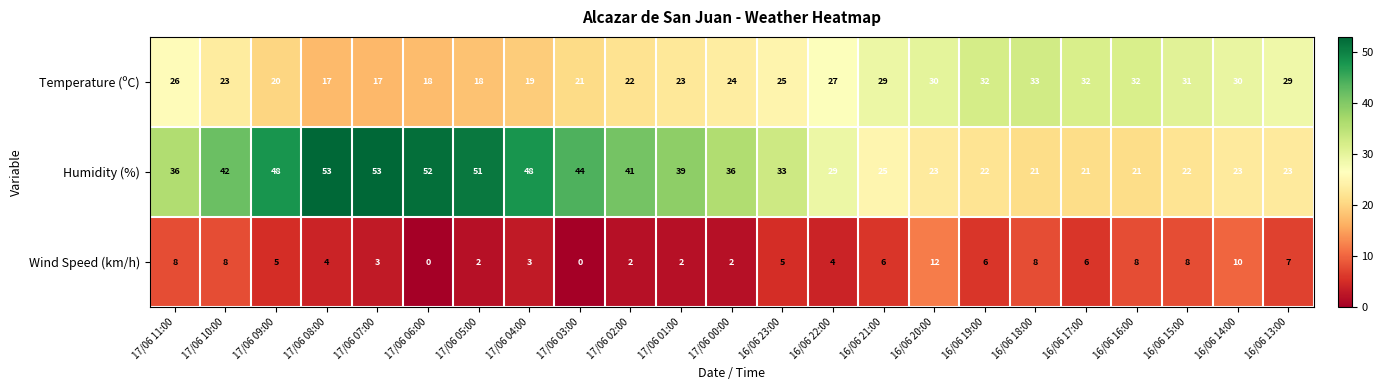

What is the difference between the highest and lowest values at 17/06 06:00?

52